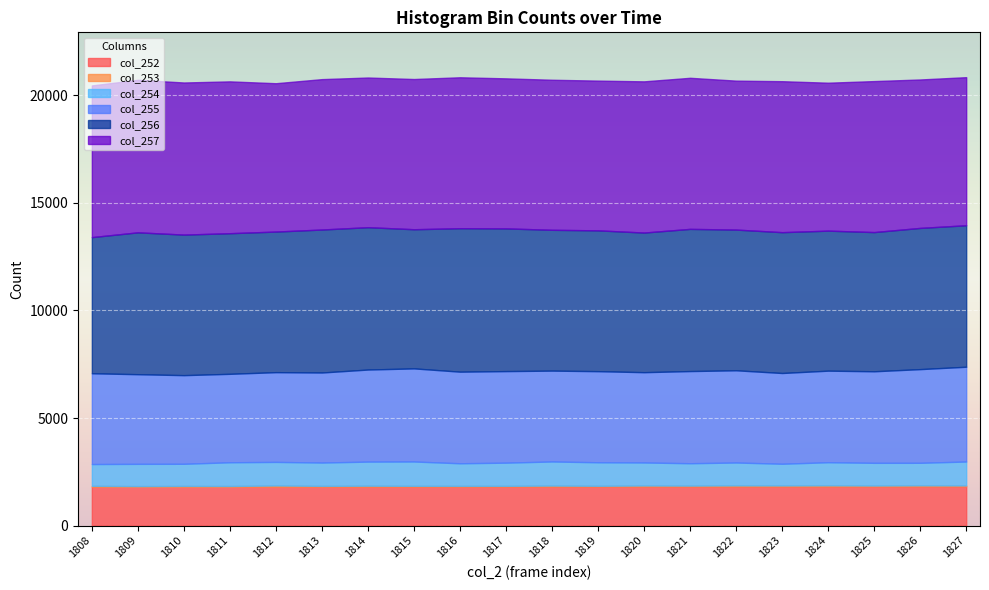

Count the number of categories in the chart.

20